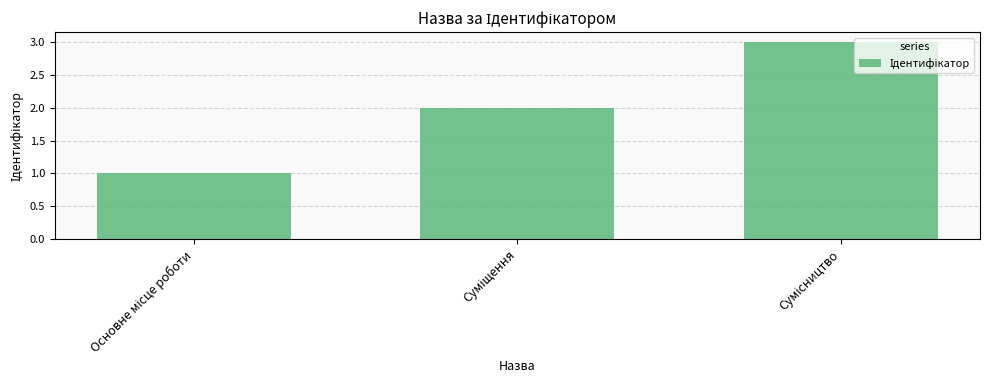

What is the sum of all values?

6